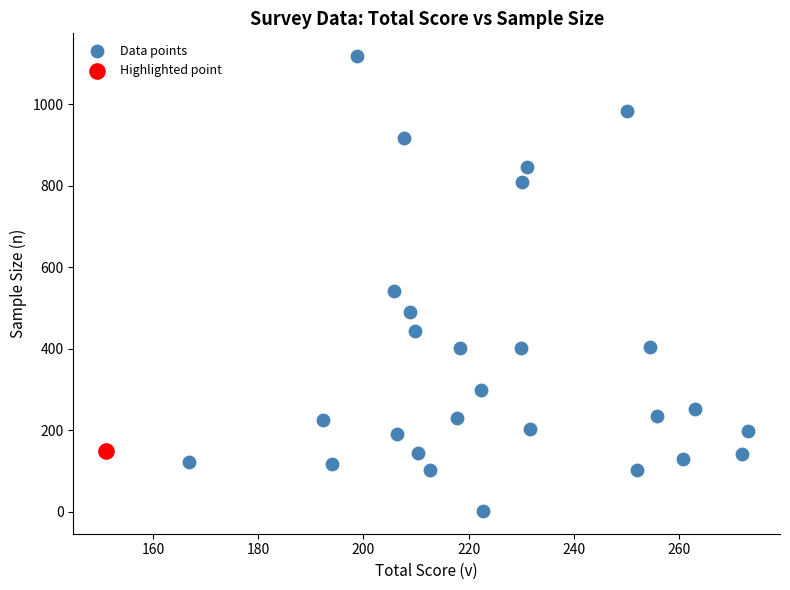

What are all the series names shown in the legend?

Data points, Highlighted point